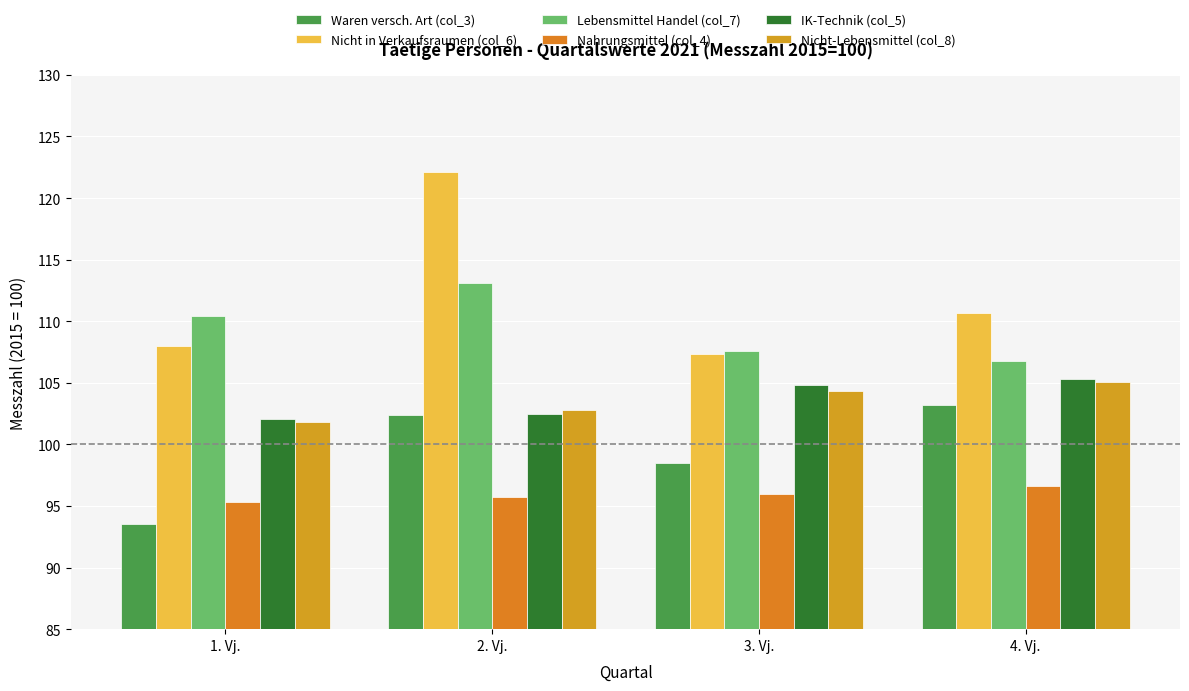

What is the lowest value of the Nicht in Verkaufsraumen (col_6) series?

107.3